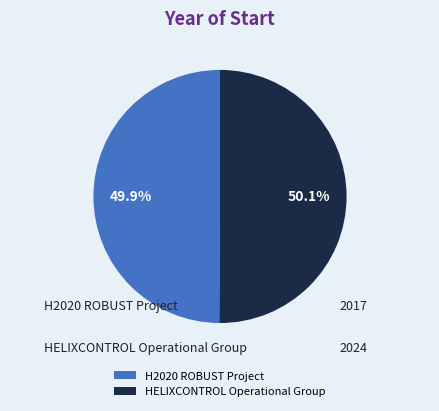

Approximately how many times larger is the value at HELIXCONTROL Operational Group compared to H2020 ROBUST Project?

1.0